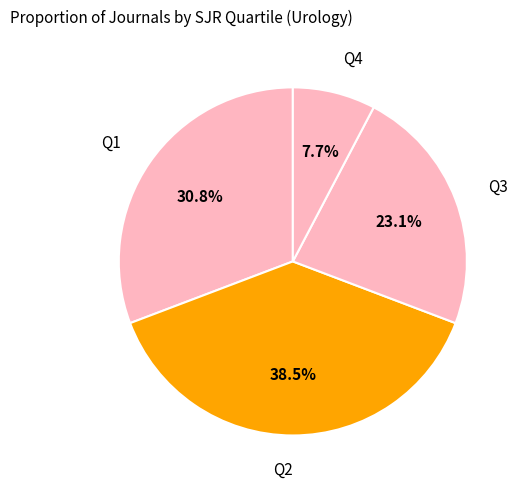

To the nearest percent, what percentage of the pie is Q1?

31%